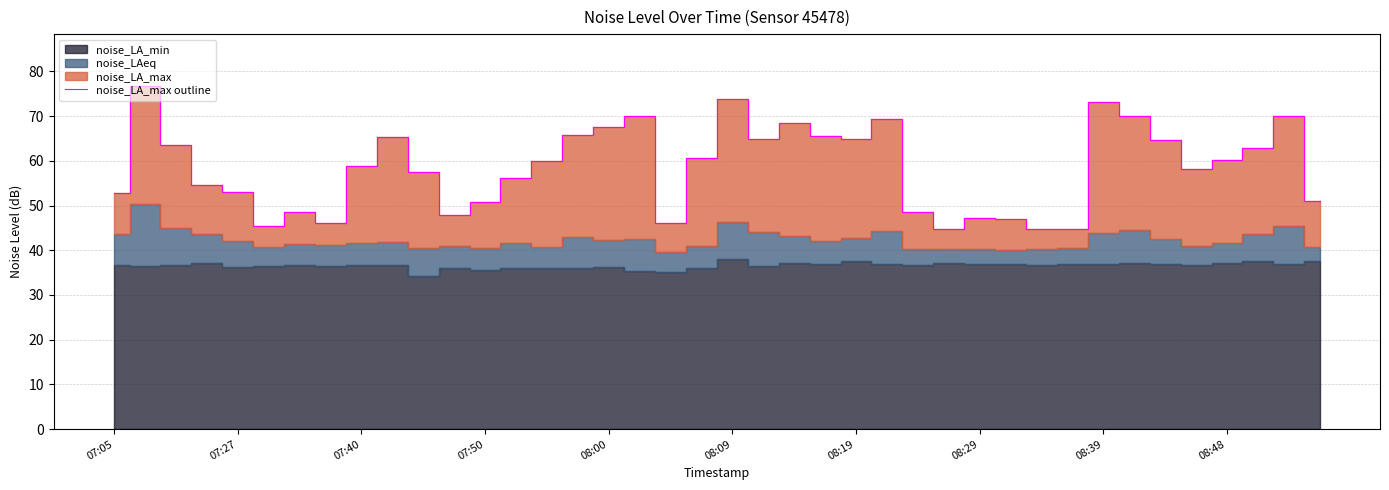

What is the maximum value for noise_LA_max outline?

76.8